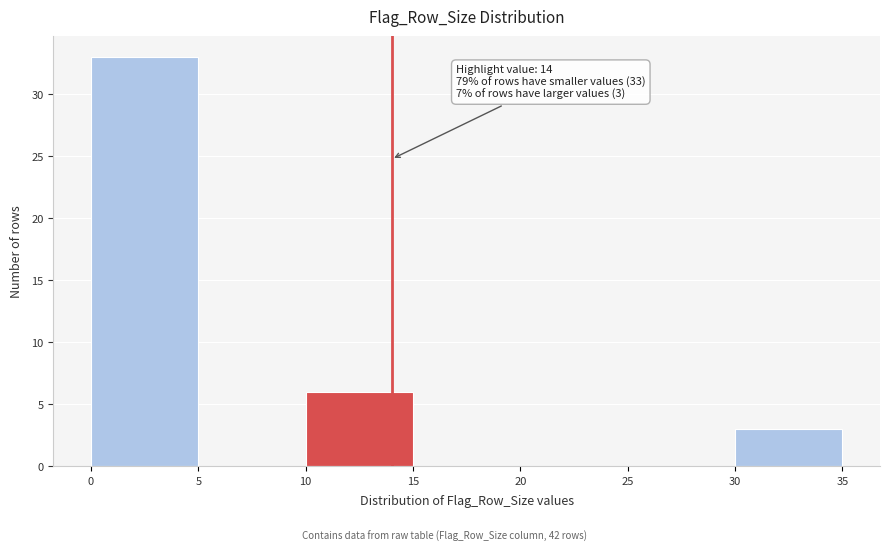

Which range on the x-axis has the tallest bar?

0 to 5